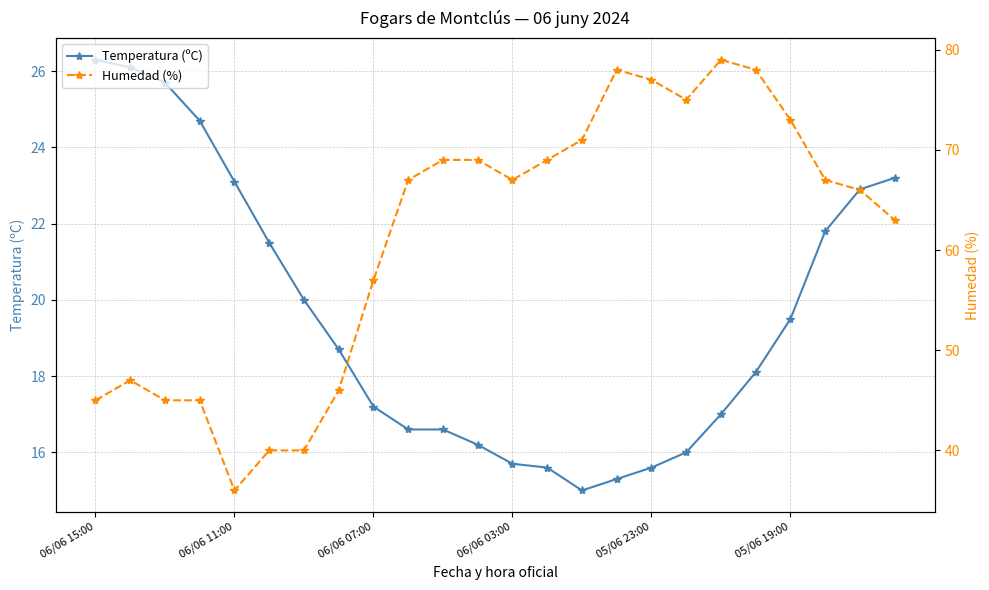

Reading right to left, extract all data points from this chart.

Temperatura (ºC): 23.2	22.9	21.8	19.5	18.1	17.0	16.0	15.6	15.3	15.0	15.6	15.7	16.2	16.6	16.6	17.2	18.7	20.0	21.5	23.1	24.7	25.7	26.1	26.3
Humedad (%): 63.0	66.0	67.0	73.0	78.0	79.0	75.0	77.0	78.0	71.0	69.0	67.0	69.0	69.0	67.0	57.0	46.0	40.0	40.0	36.0	45.0	45.0	47.0	45.0